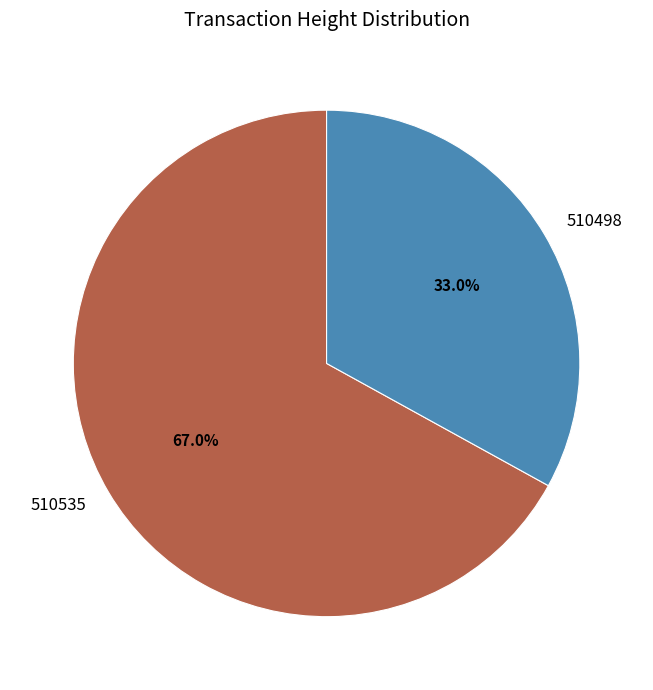

To the nearest percent, what percentage of the pie is 510498?

33%